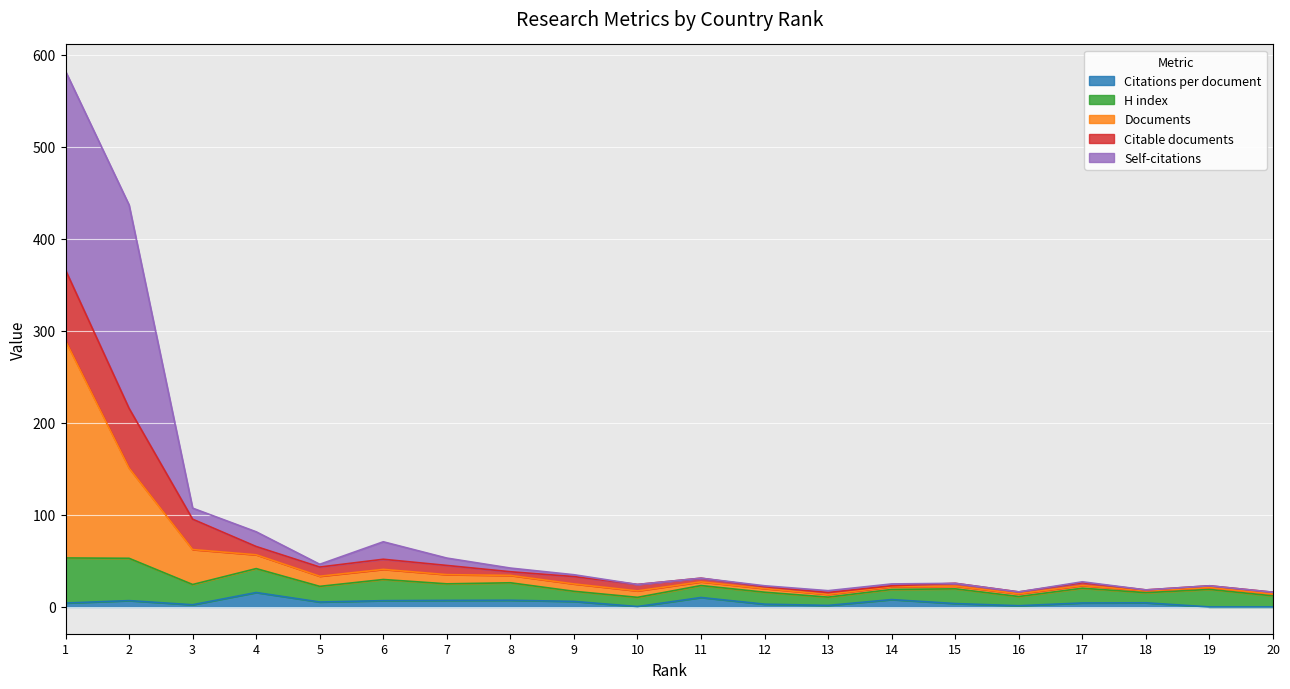

What is the difference between the second highest and minimum values in the Citations per document series?

10.2